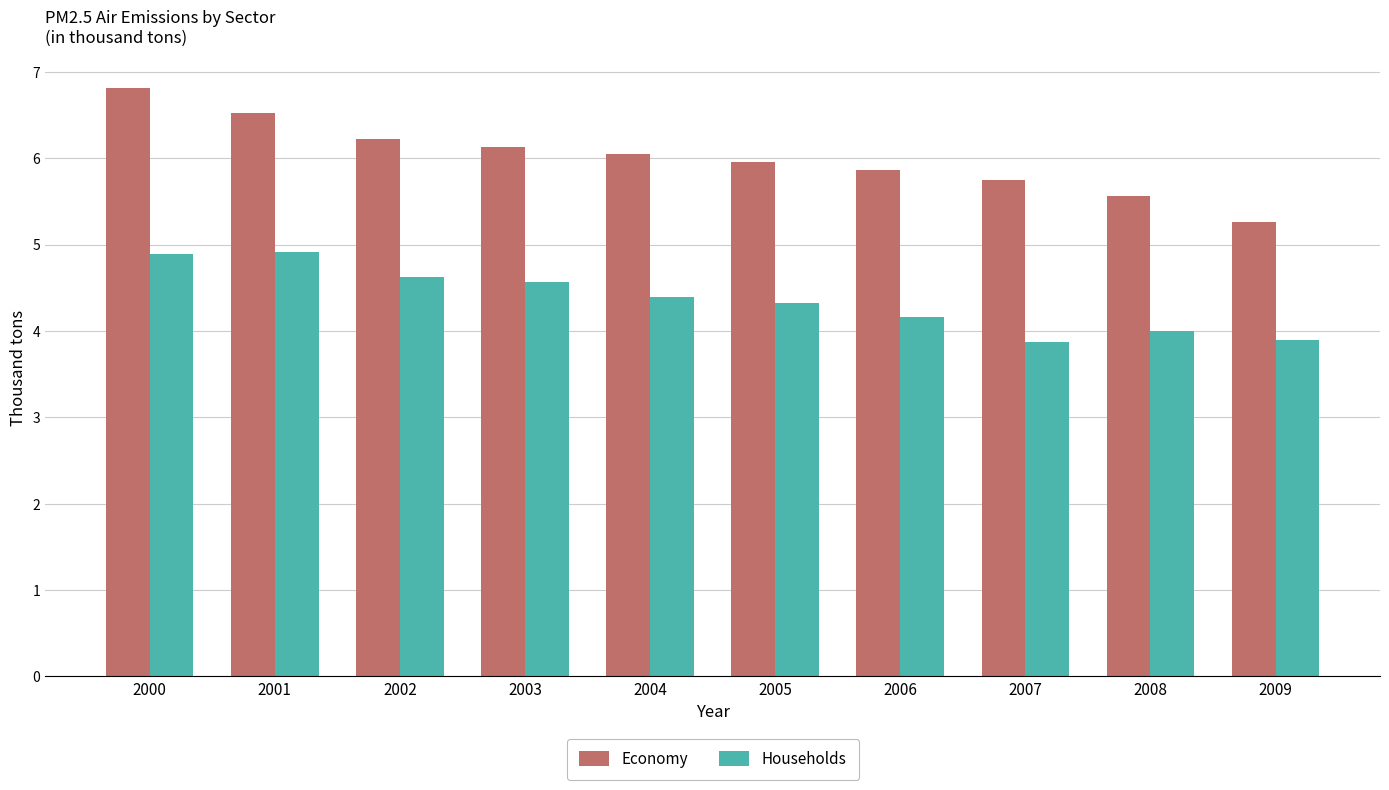

Which series has the largest total across all categories?

Economy